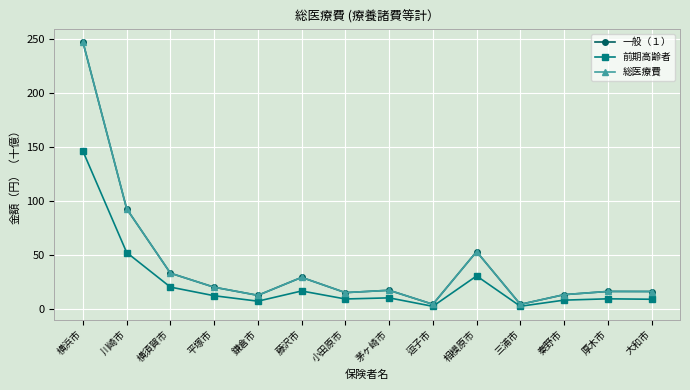

What is the difference between the 総医療費 values at 相模原市 and 小田原市?

38.0